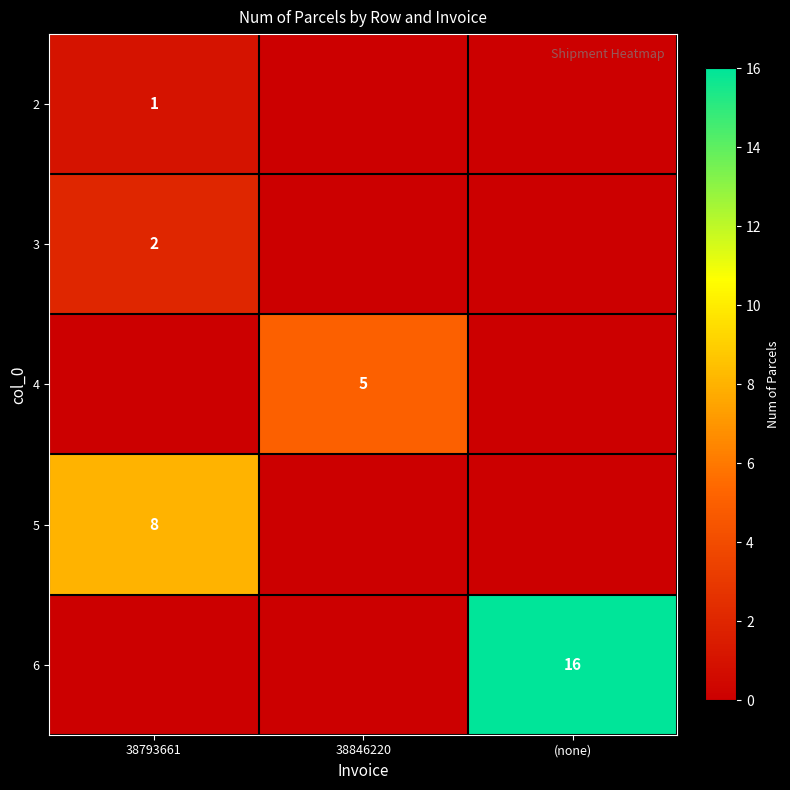

Is it true that 2 equals 0 at 38793661?

False